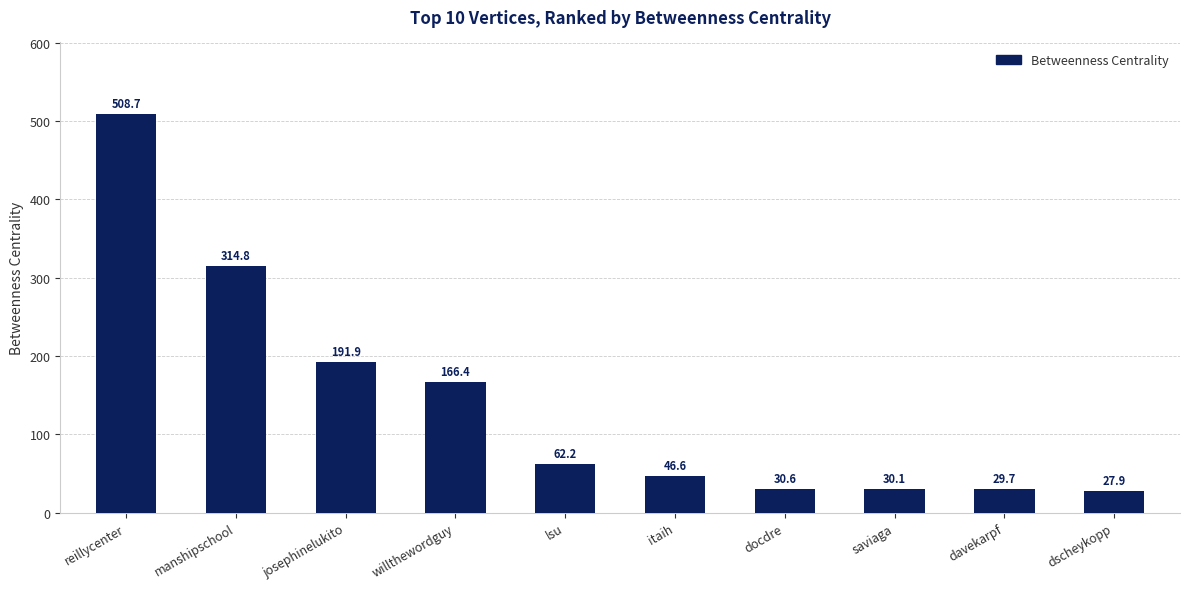

How many data points does each series have?

10